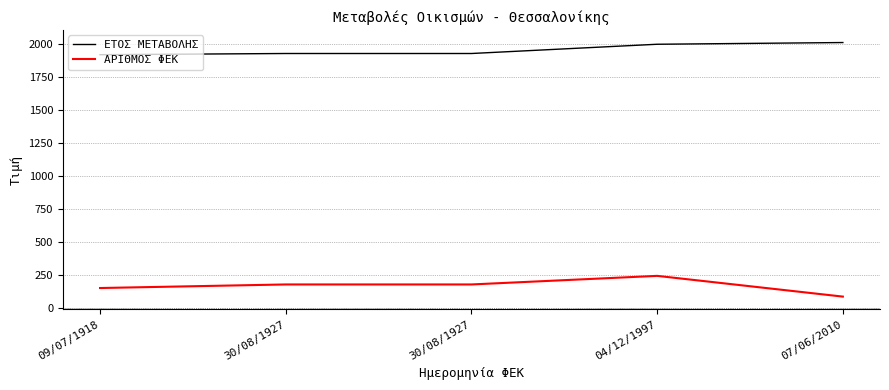

Reading left to right, extract all data points from this chart.

ΕΤΟΣ ΜΕΤΑΒΟΛΗΣ: 1918	1927	1927	1997	2010
ΑΡΙΘΜΟΣ ΦΕΚ: 152	179	179	244	87